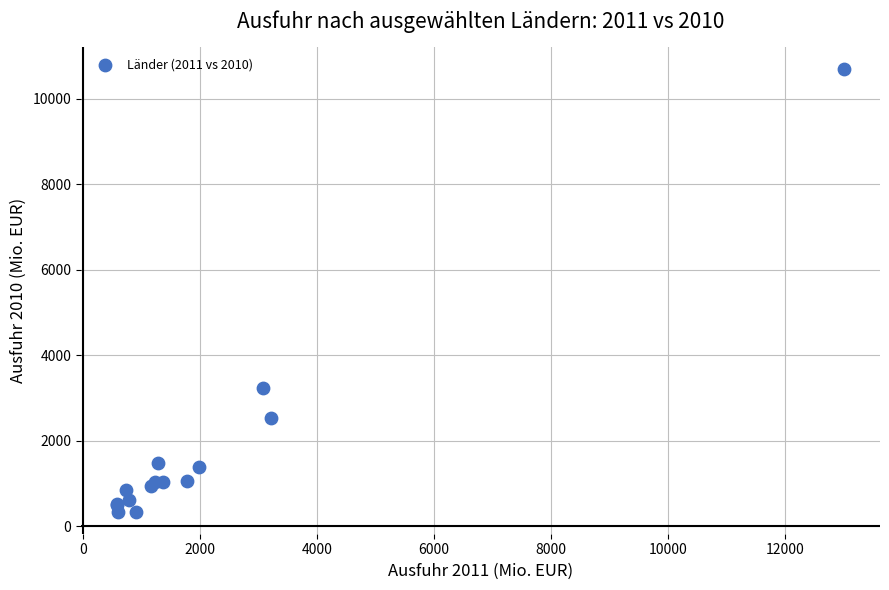

What Y value in the scatter plot is closest to 5520?

3248.7